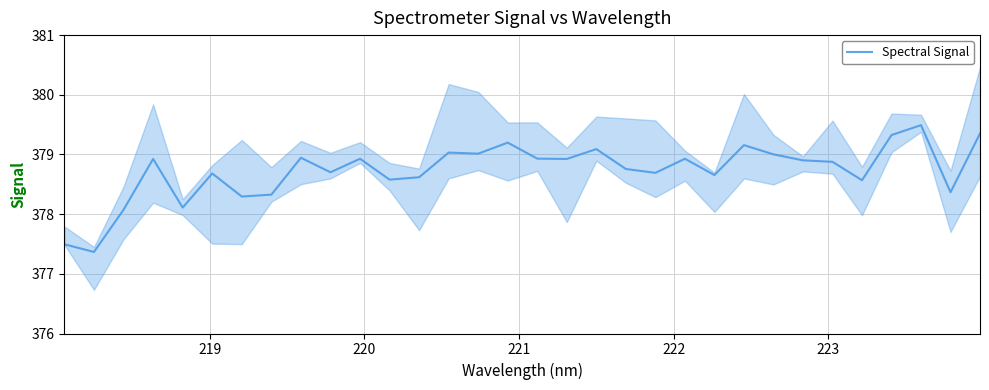

What is the minimum value for Spectral Signal?

377.4